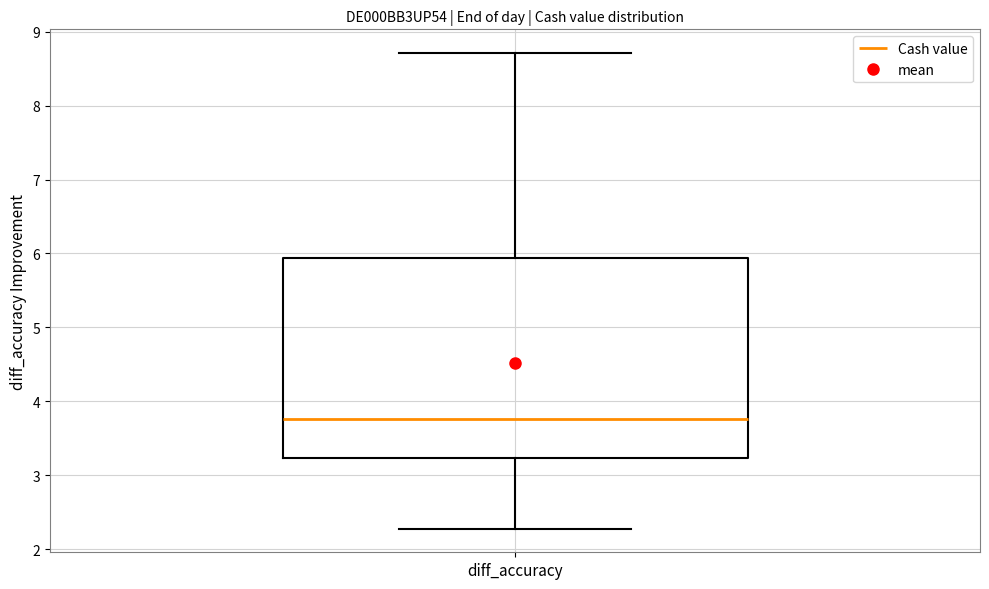

Where does the lower whisker of the box for diff_accuracy end on the y-axis? The values are not printed on the chart, so give them approximately, as read against the axis.

2.3